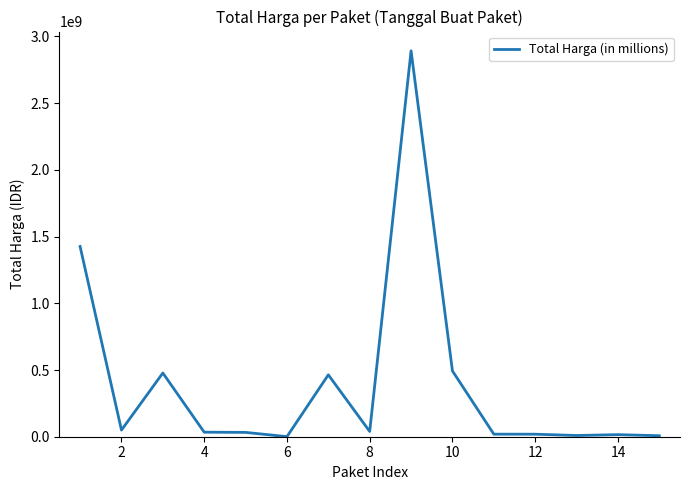

Does the chart display data point markers on the line(s)?

No